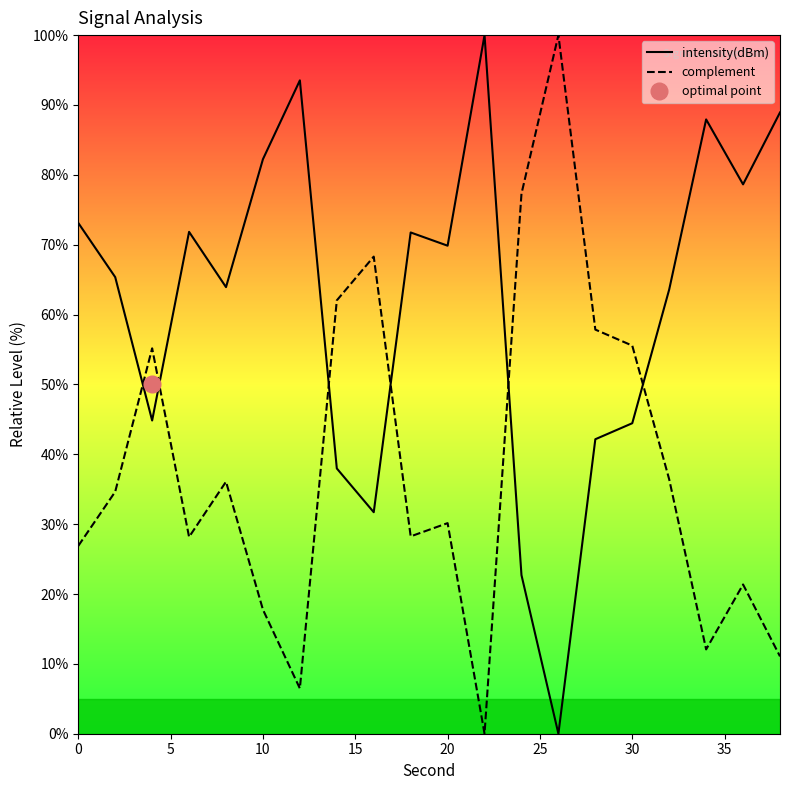

The value of complement at 10 is 17.8. True or false?

True